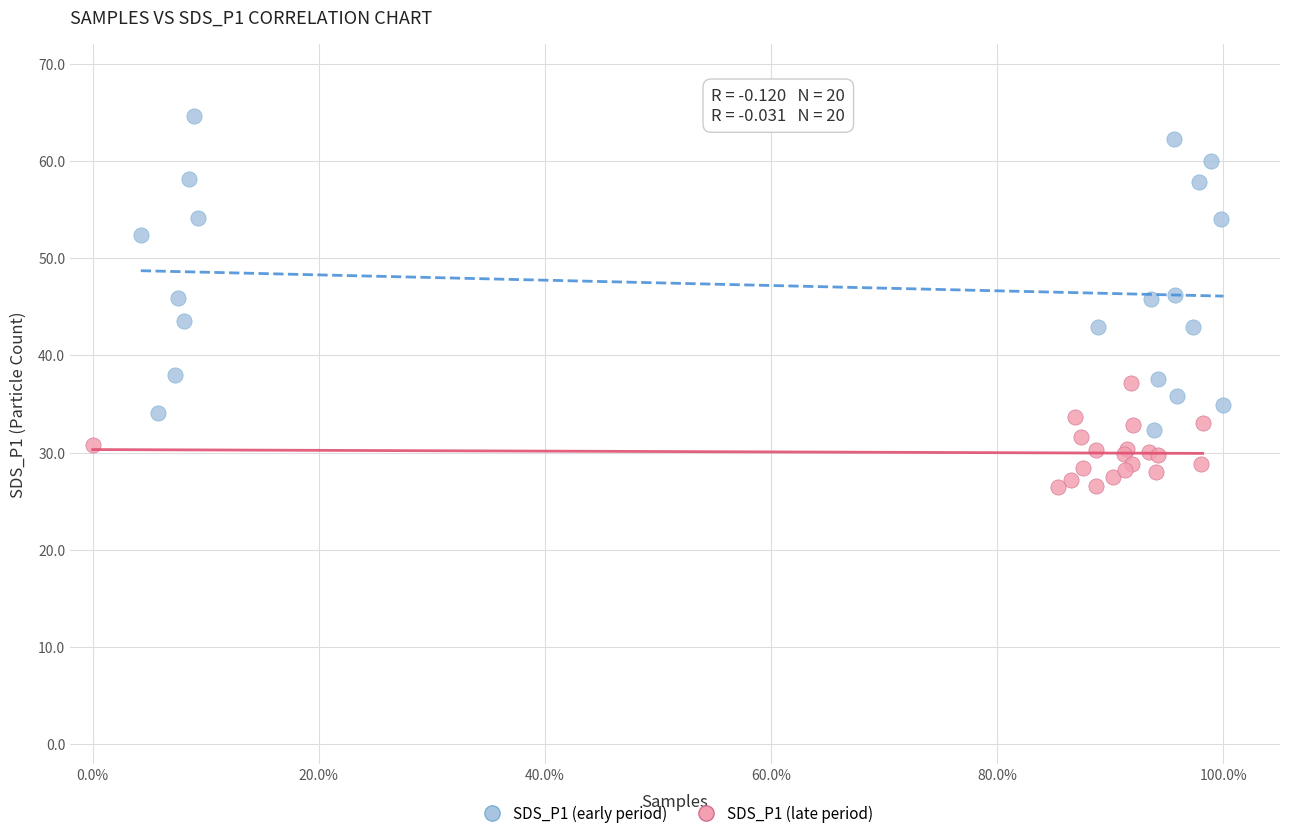

What are all the series names shown in the legend?

SDS_P1 (early period), SDS_P1 (late period)